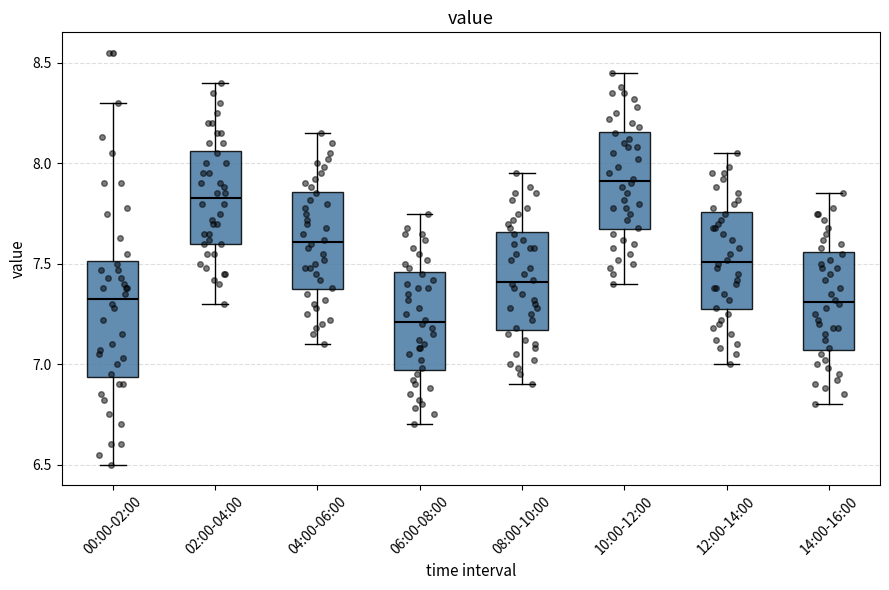

Which box is the tallest, from its lower edge to its upper edge?

00:00-02:00